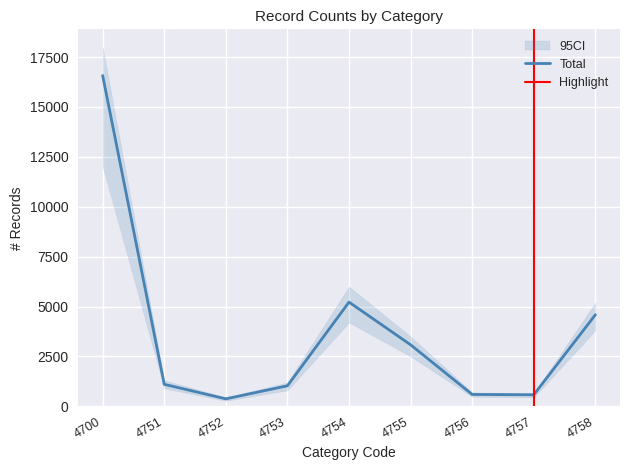

The Total series shows 375 at 4752. True or false?

True